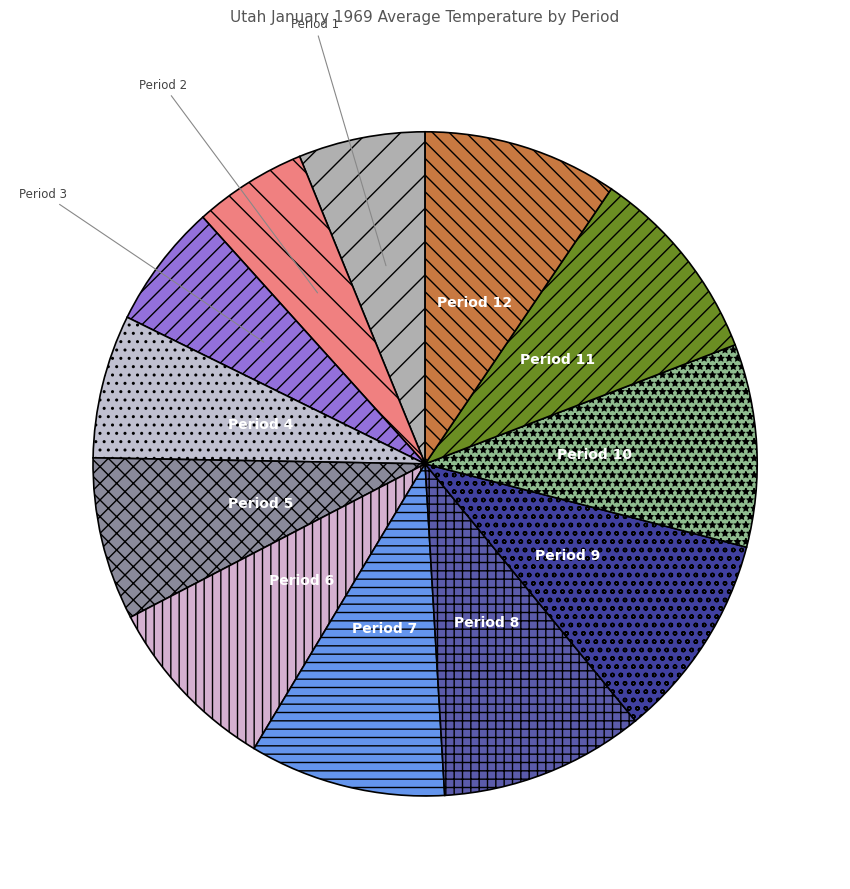

What is the smallest slice in the pie chart?

Period 2